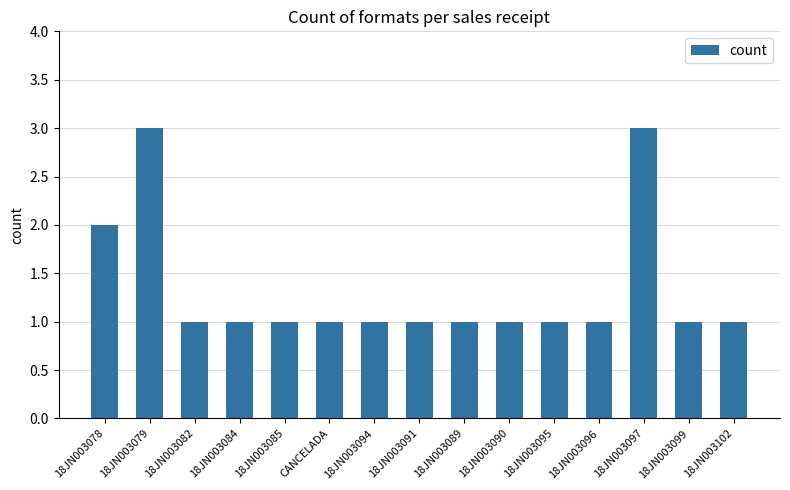

What is the maximum value shown in the chart?

3